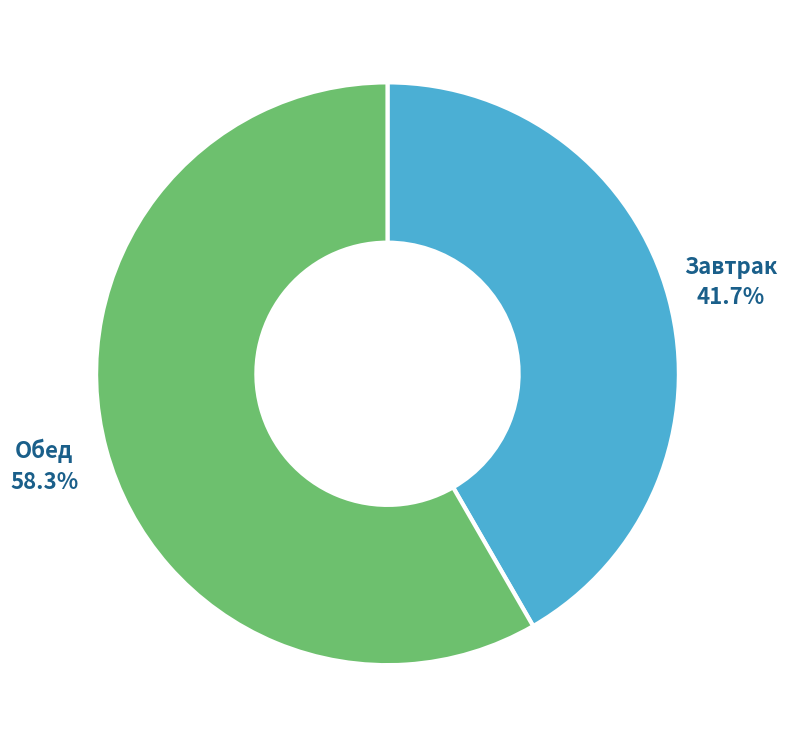

Is there a majority slice in this chart?

Yes